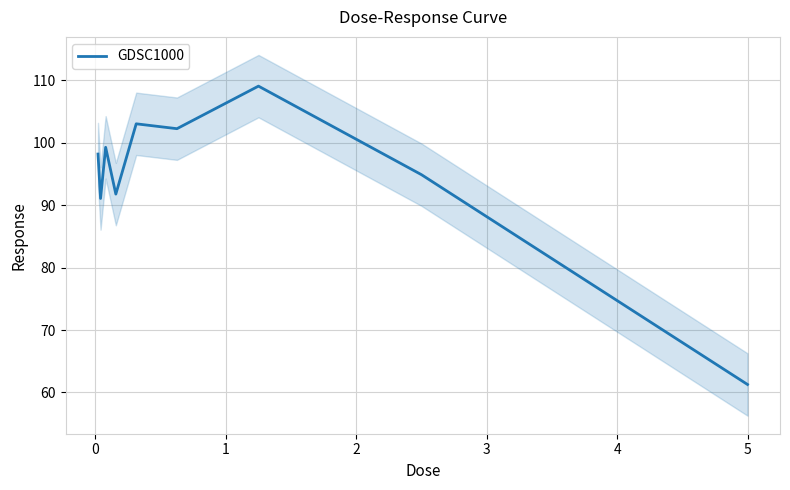

What is the maximum value for GDSC1000?

109.1